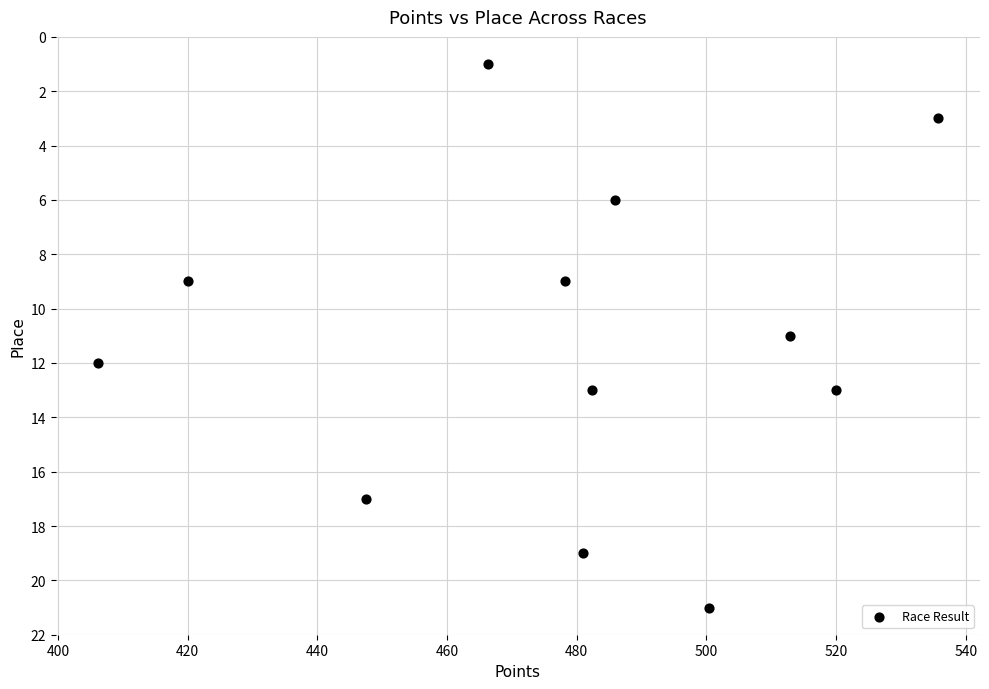

What is the range of Y values (max minus min)?

20